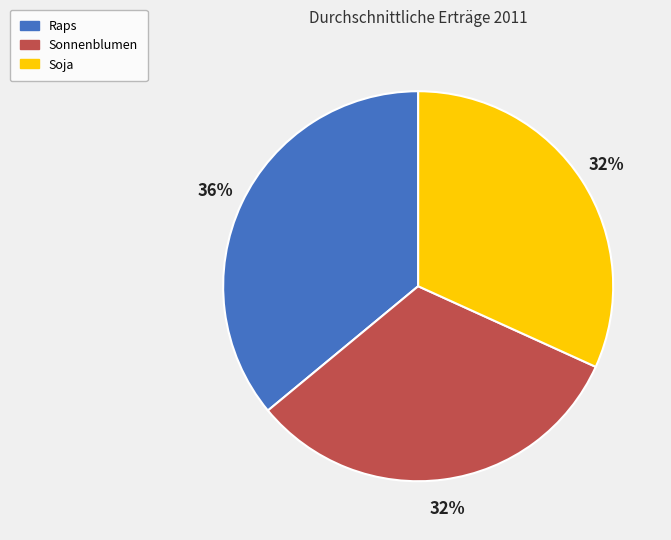

Combined, do Sonnenblumen and Soja account for over 50%?

Yes